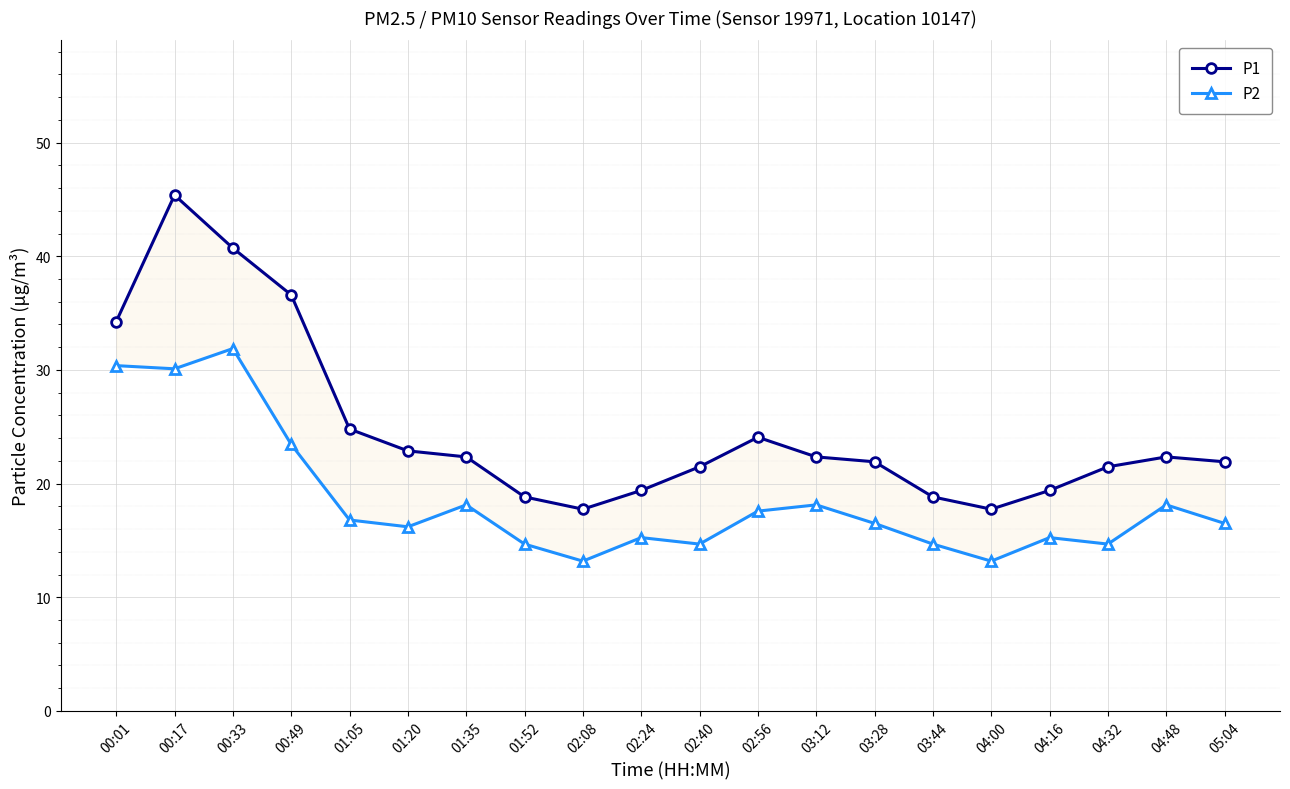

What is the total value across all series at 02:56?

41.7